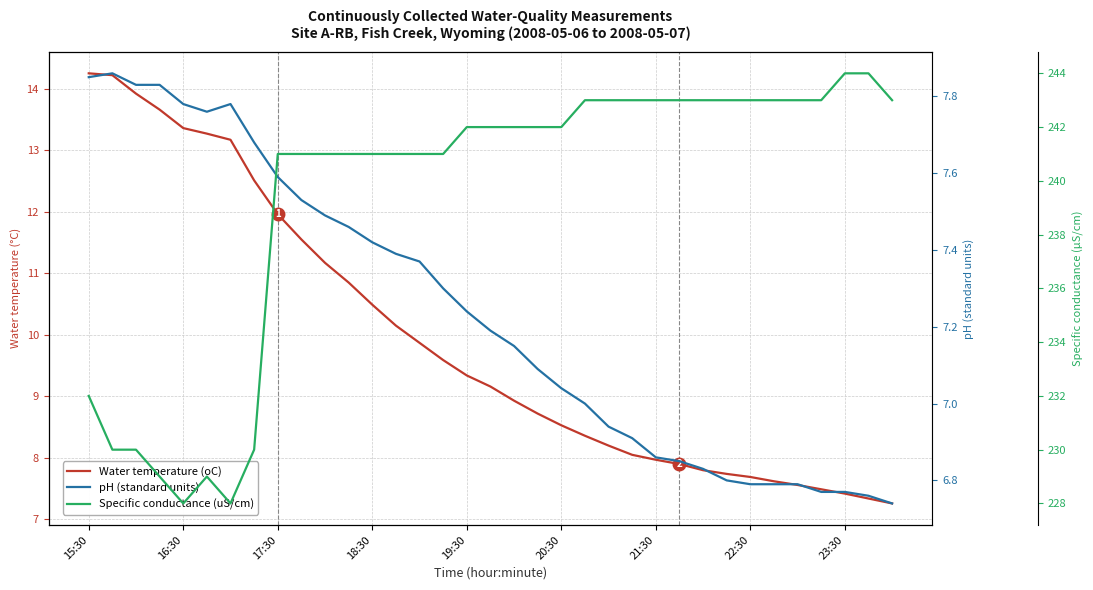

Which has a higher value, 17:30 or 23?

17:30